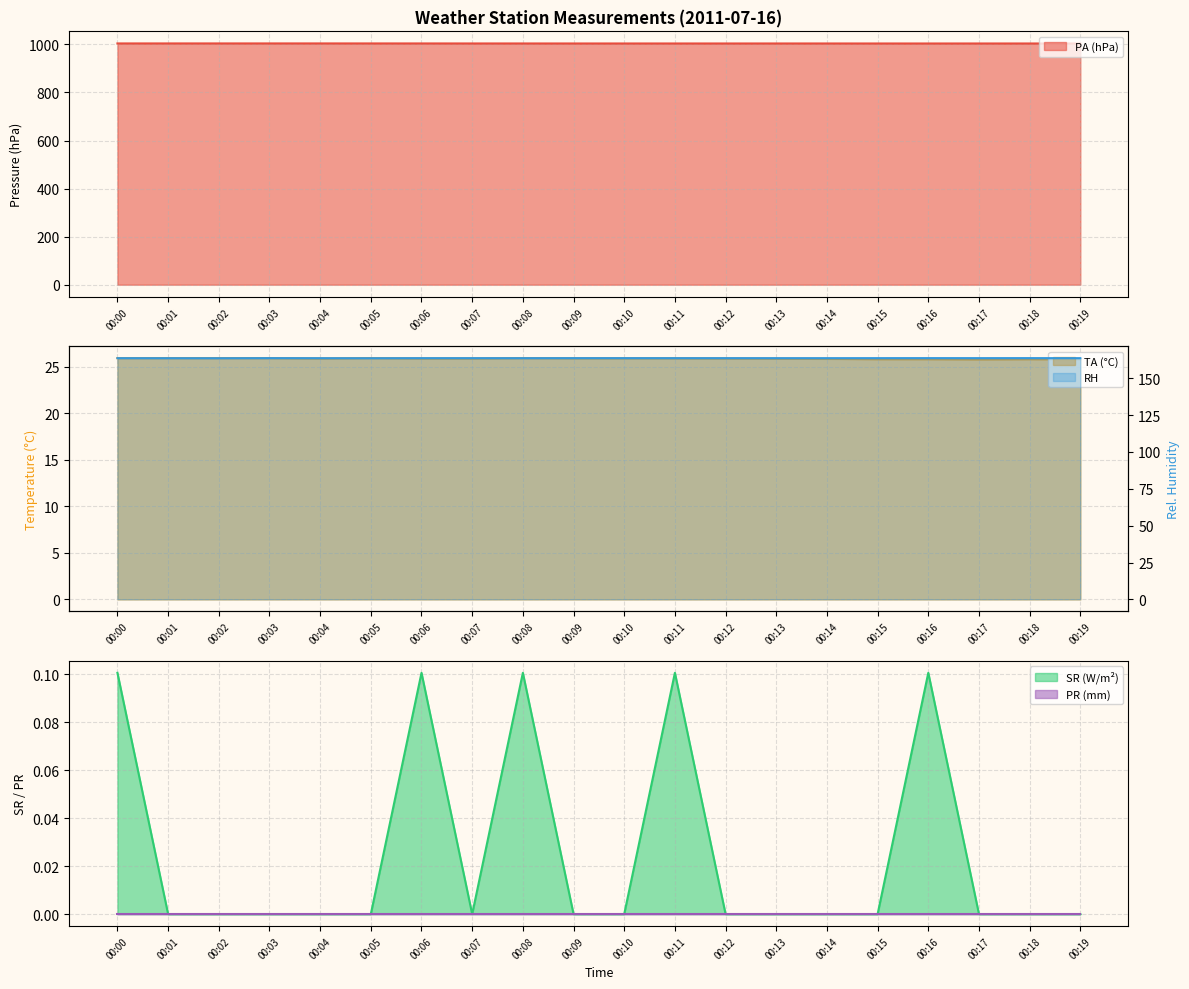

Which has a higher value, 00:13 or 00:10?

00:13